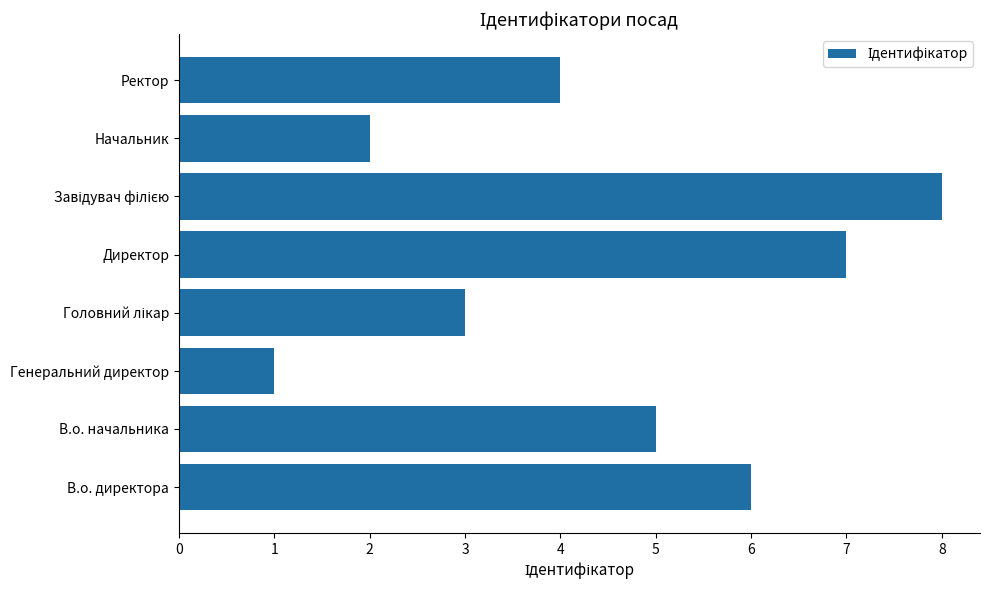

What is the sum of all values?

36